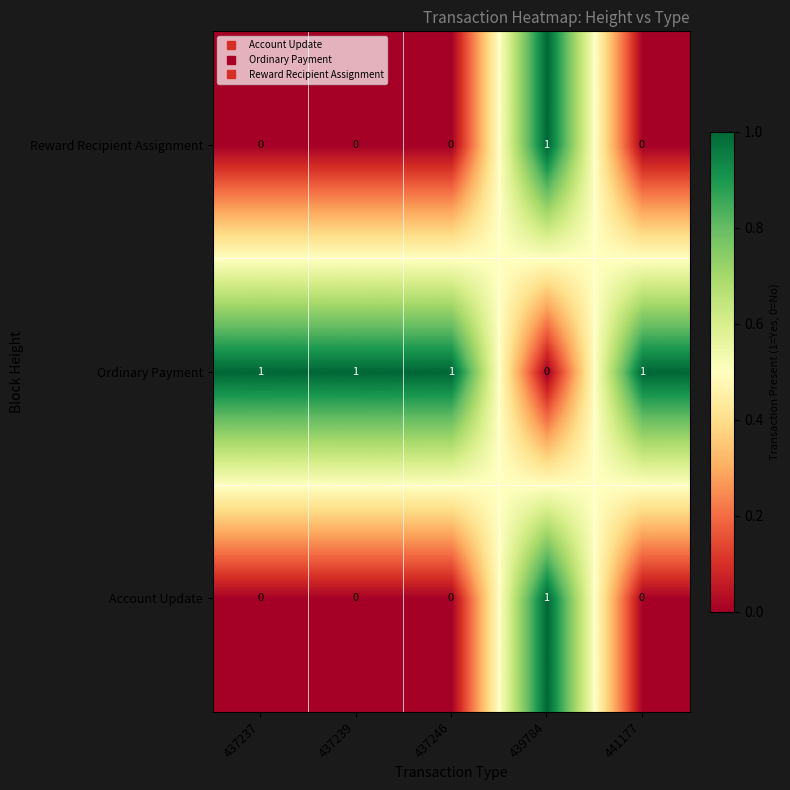

At how many categories does at least one series exceed 0?

5